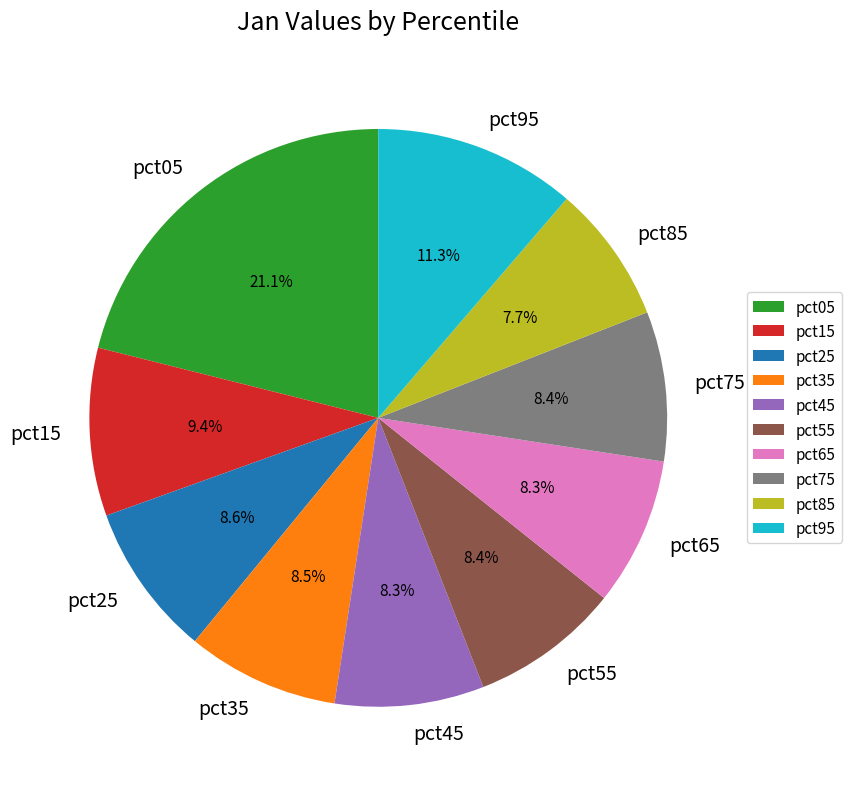

The pct15 slice represents 1% of the pie. True or false?

False